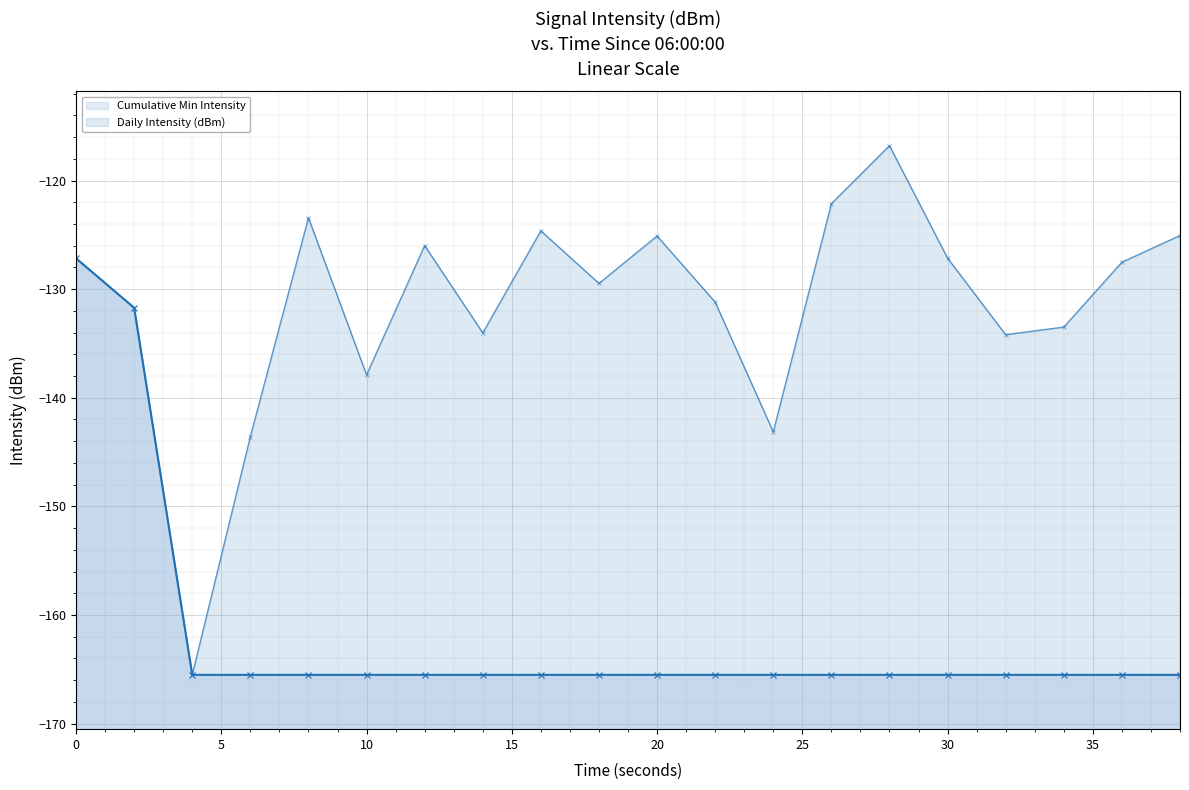

Which series has the largest range (max minus min)?

Daily Intensity (dBm)